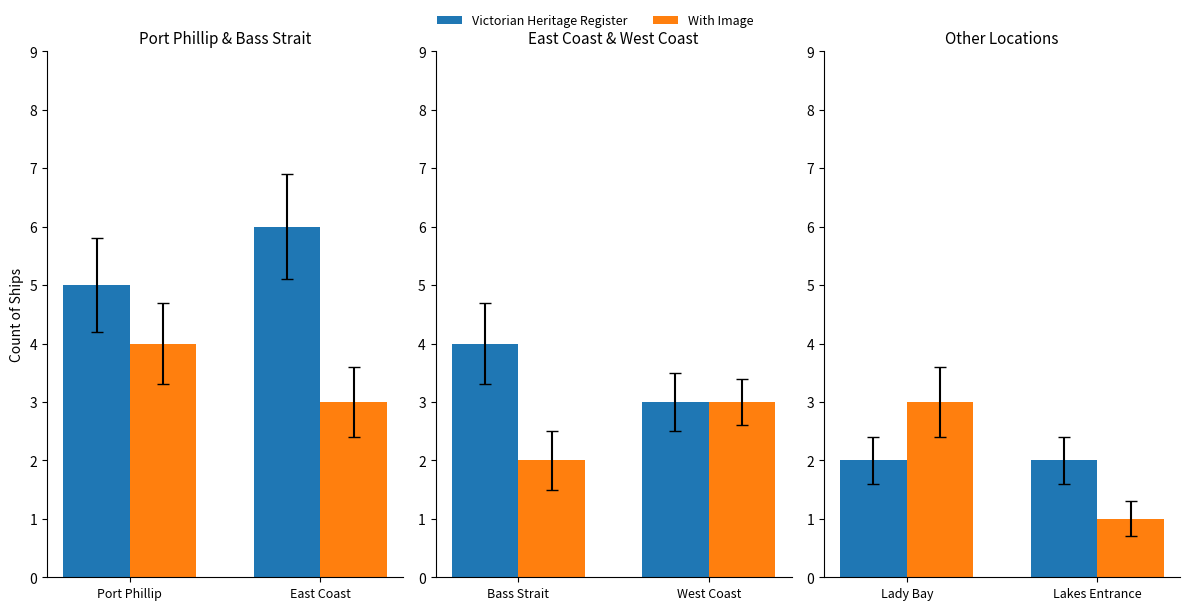

How many groups of bars are there?

2